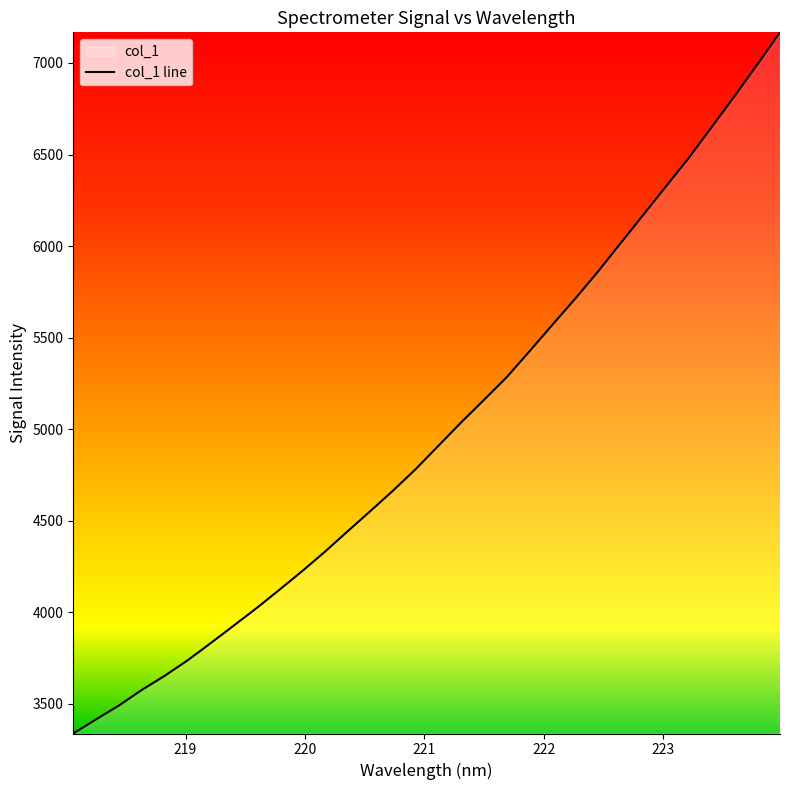

What is the average value?

4989.0